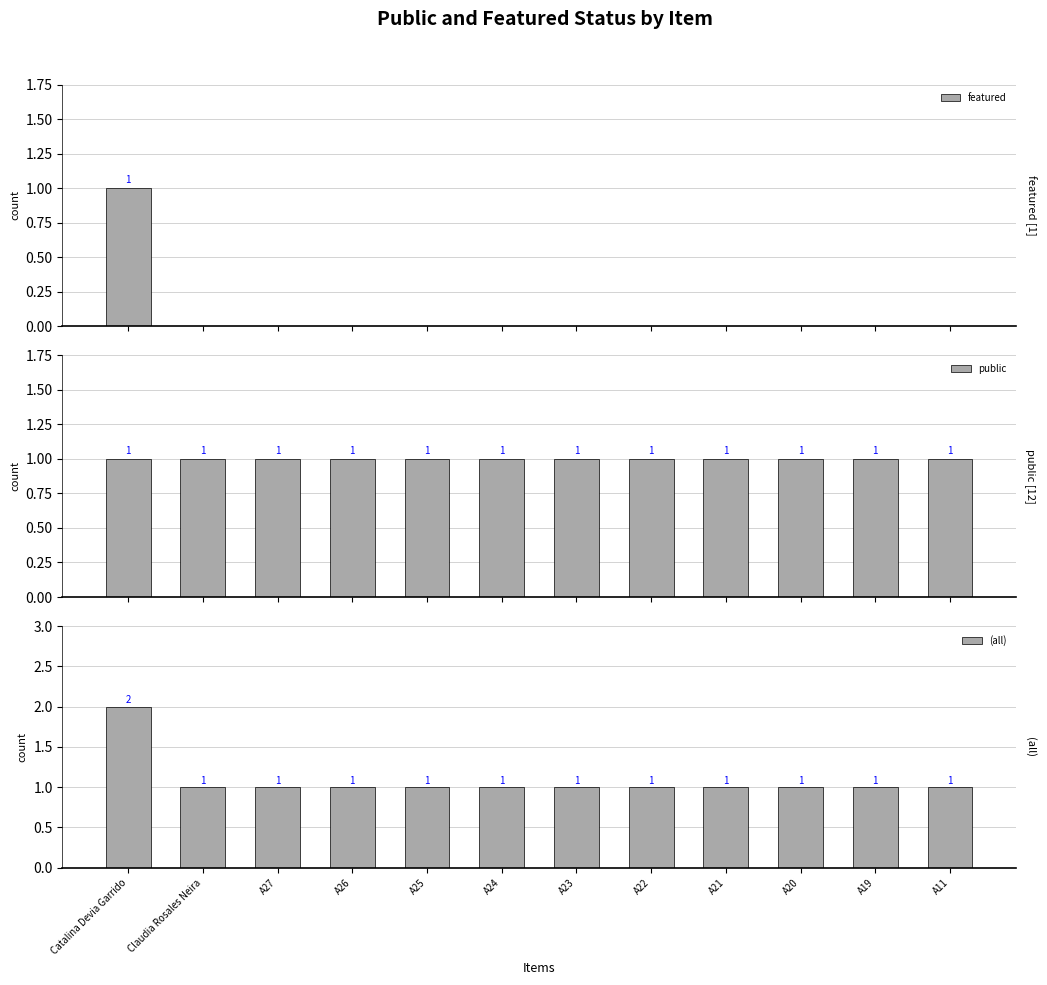

True or false: (all) has a value of 1 at A25.

True